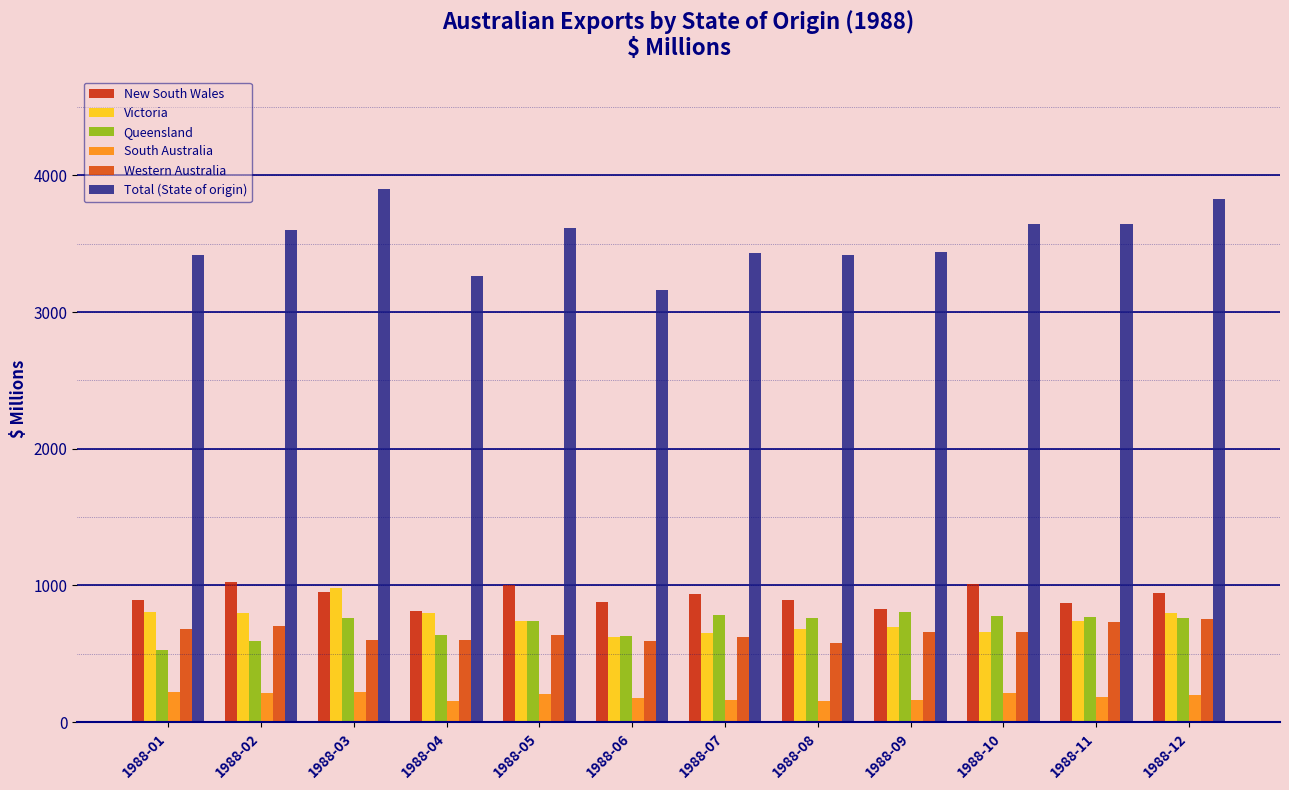

What is the difference between the Queensland values at 1988-11 and 1988-10?

11